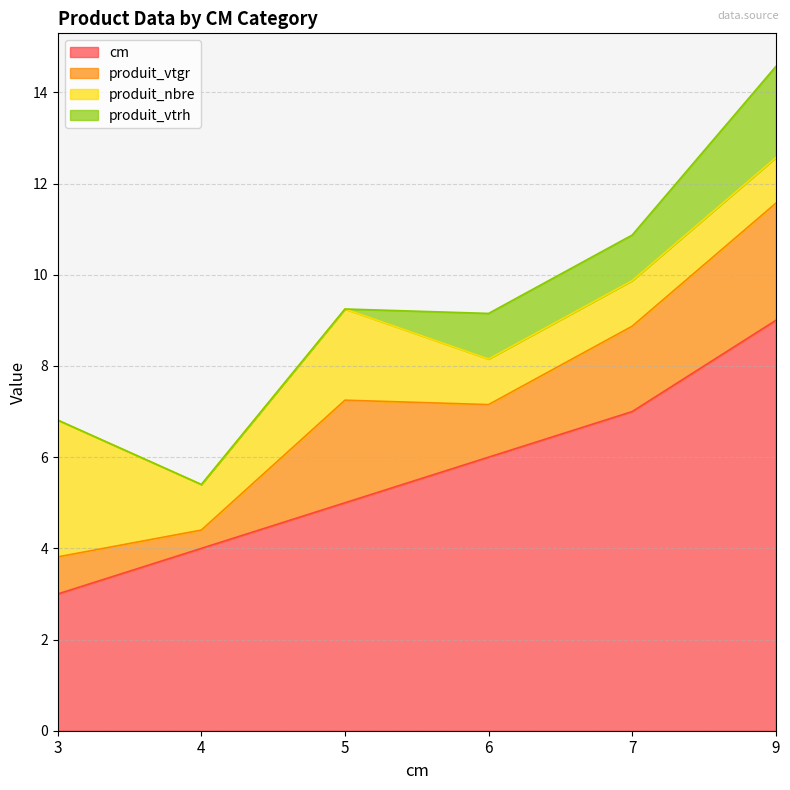

True or false: produit_vtrh has a value of 0.4 at 7.

False